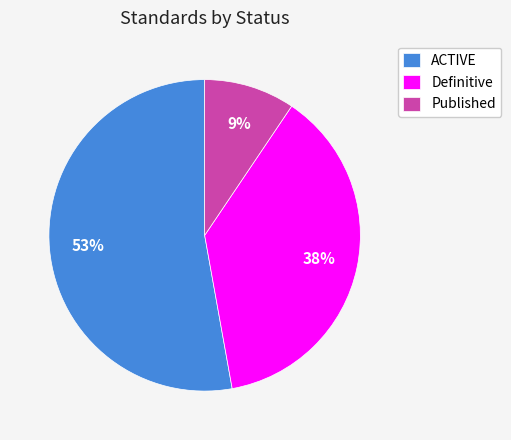

Which category has the smallest portion of the pie?

Published